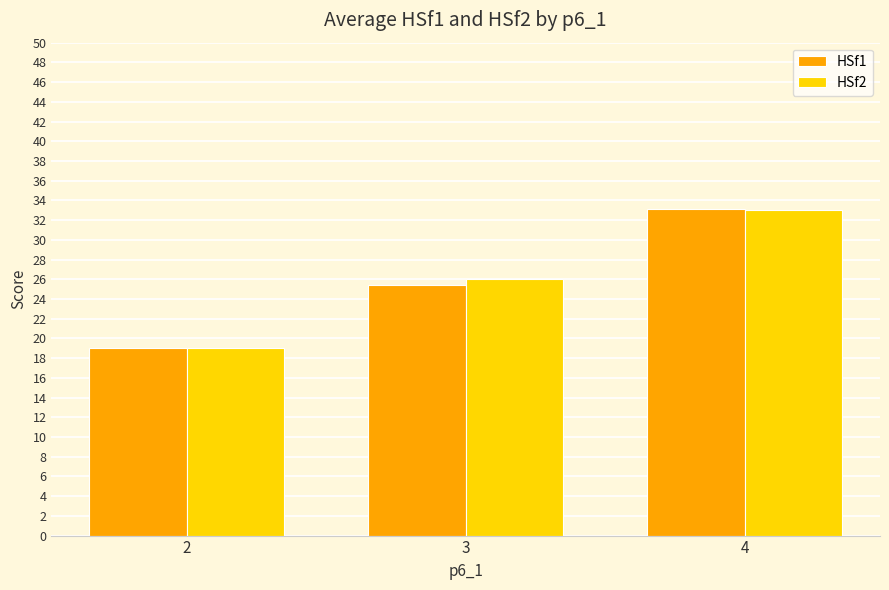

List the labels in order of HSf2 value, largest first.

4, 3, 2